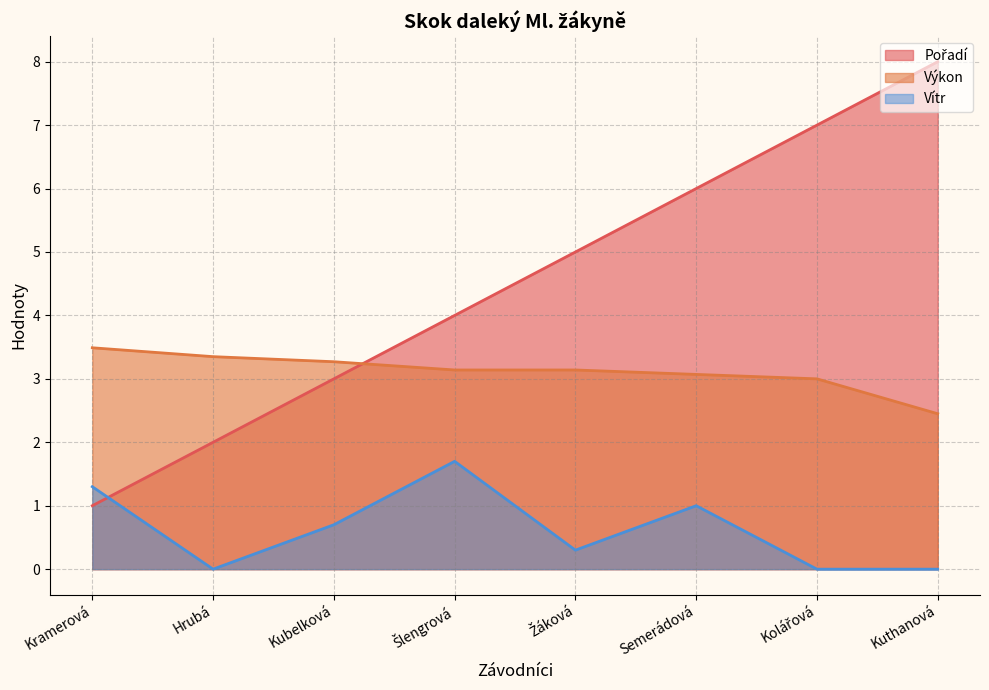

What is the value of the Pořadí (line) point at the 1st from the left?

1.0